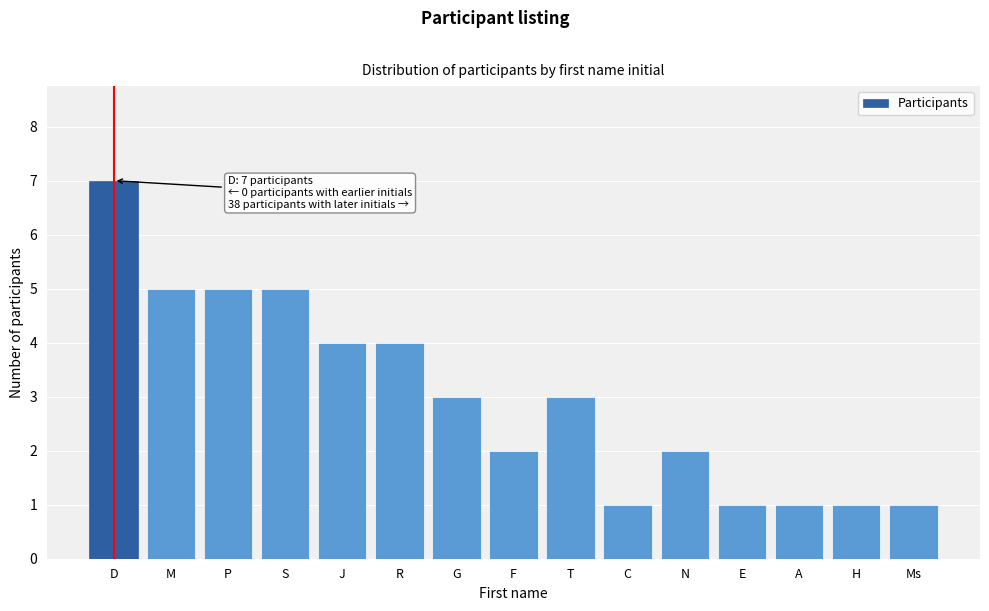

Reading left to right, transcribe all the data shown in this chart.

7	5	5	5	4	4	3	2	3	1	2	1	1	1	1